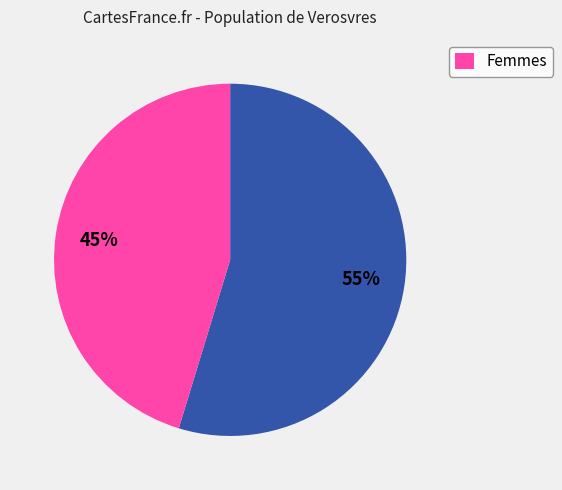

Does any single category account for the majority?

Yes